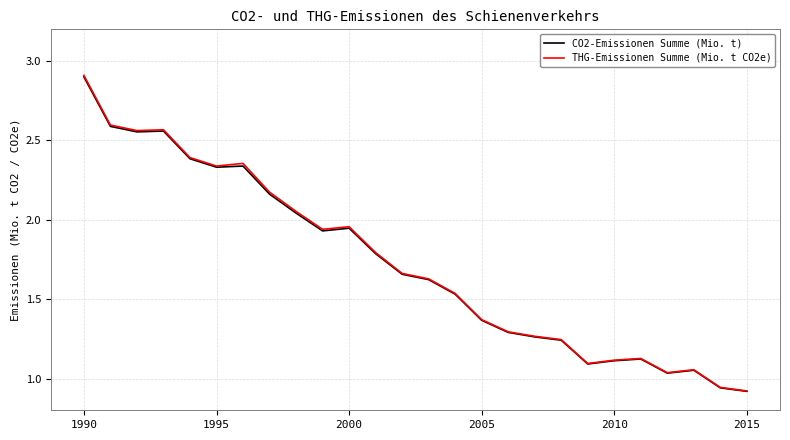

Which series has the widest spread of values?

THG-Emissionen Summe (Mio. t CO2e)